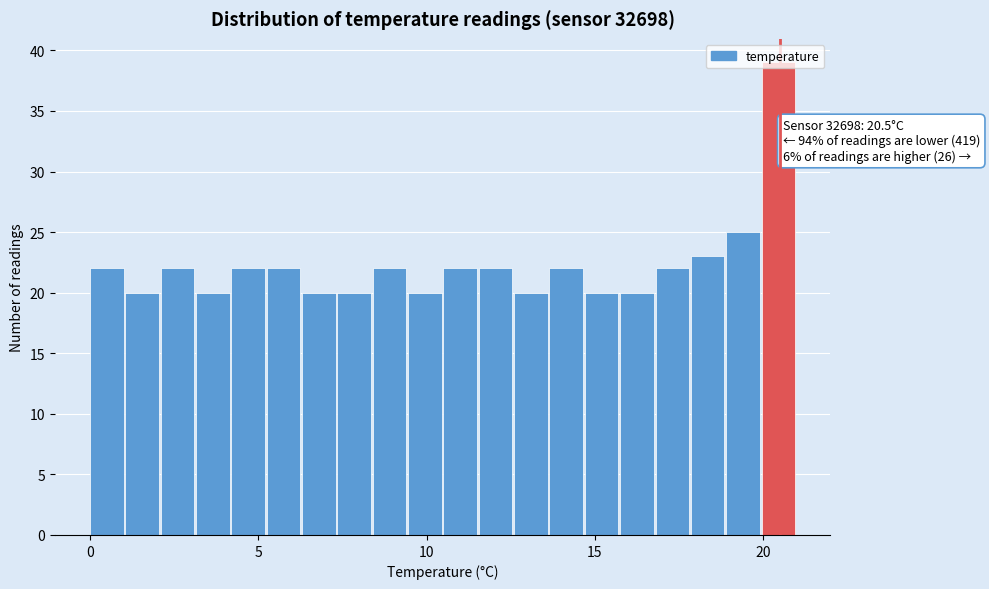

Around what value on the x-axis is the tallest bar? Give the approximate position of its centre, as read against the axis.

20.5